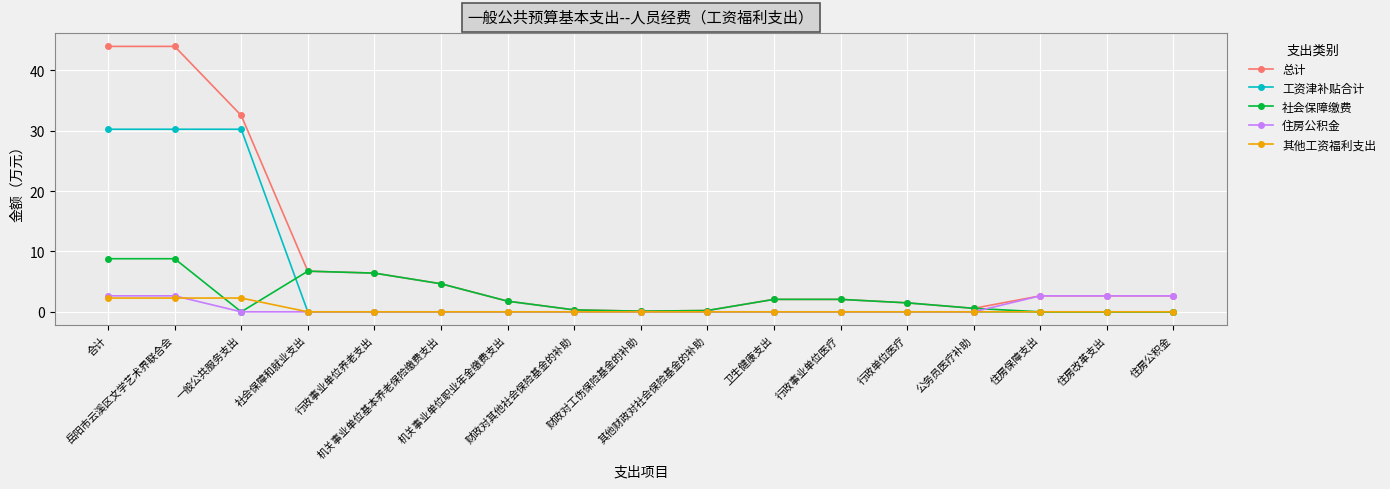

The value of 总计 at 合计 is 43.9. True or false?

True